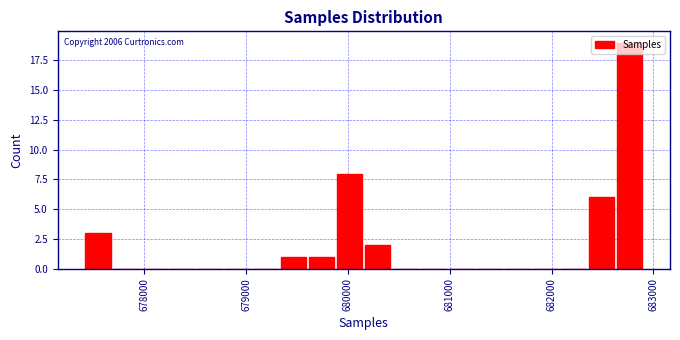

Around what value on the x-axis is the tallest bar? Give the approximate position of its centre, as read against the axis.

682800